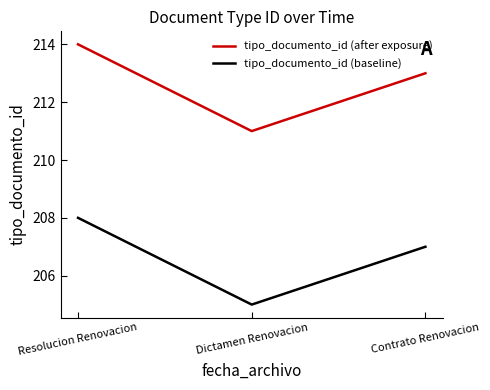

Read the tipo_documento_id (after exposure) value at Resolucion Renovacion.

214